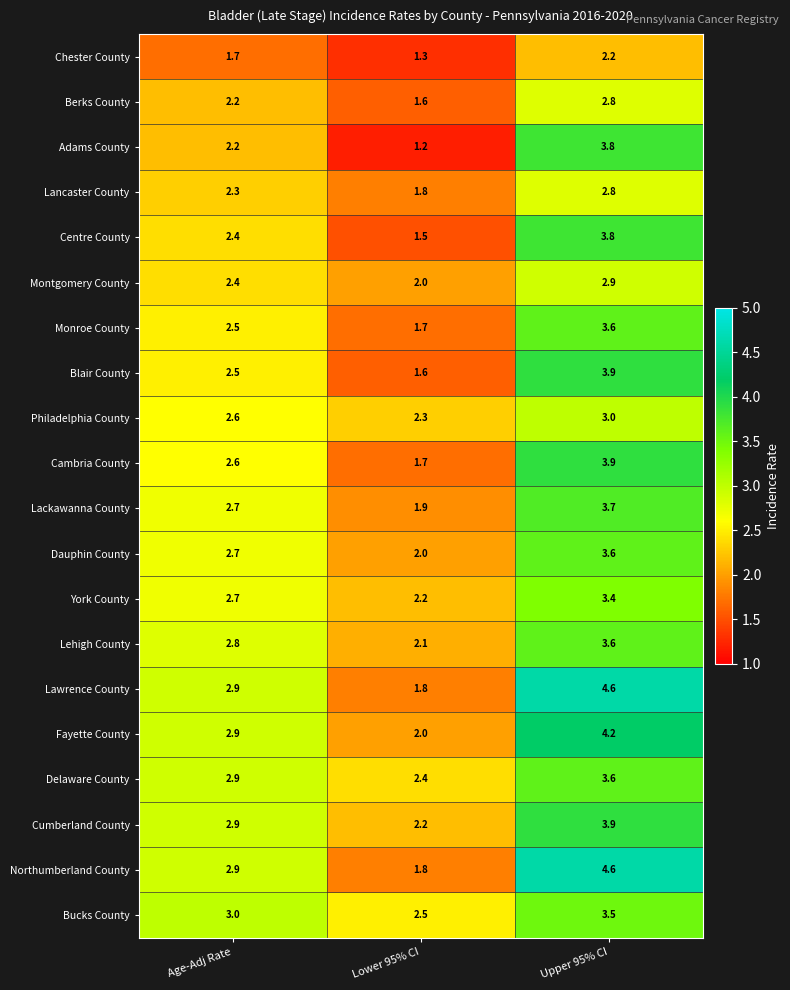

At which category does the chart reach its minimum across all series?

Lower 95% CI